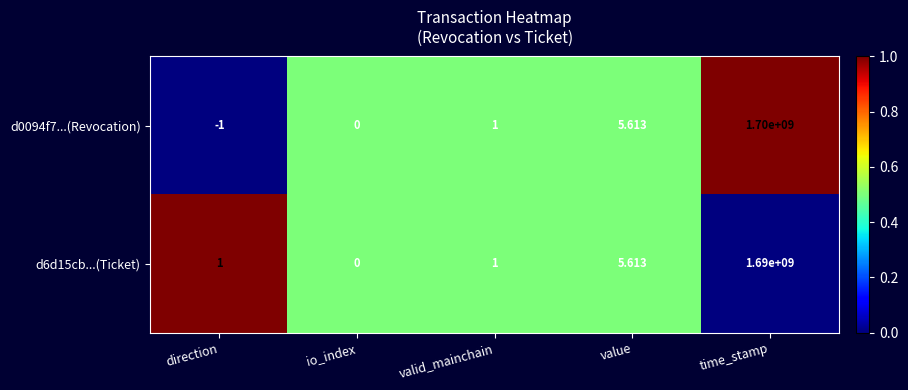

Is the value of d6d15cb...(Ticket) at time_stamp greater than the value of d0094f7...(Revocation) at direction?

Yes